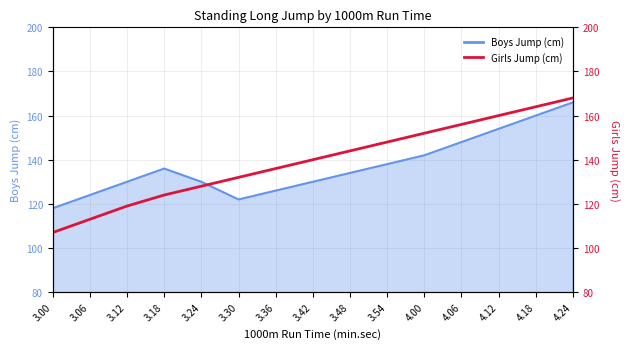

The value at 3.42 is 40. True or false?

False